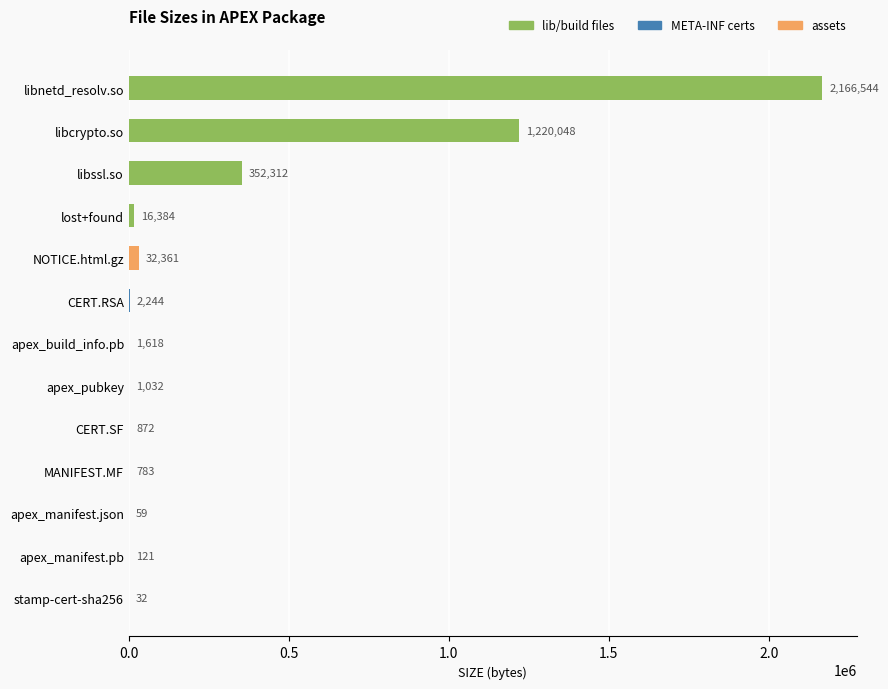

How many distinct data groups are displayed?

1